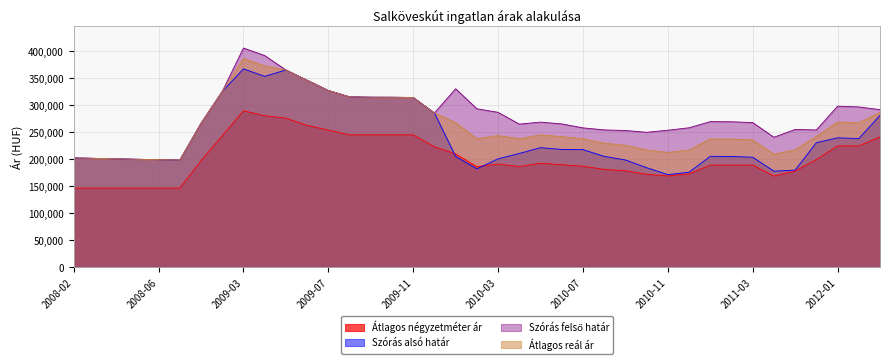

Which series changed the most between 2009-05 and 2010-08?

Szórás alsó határ